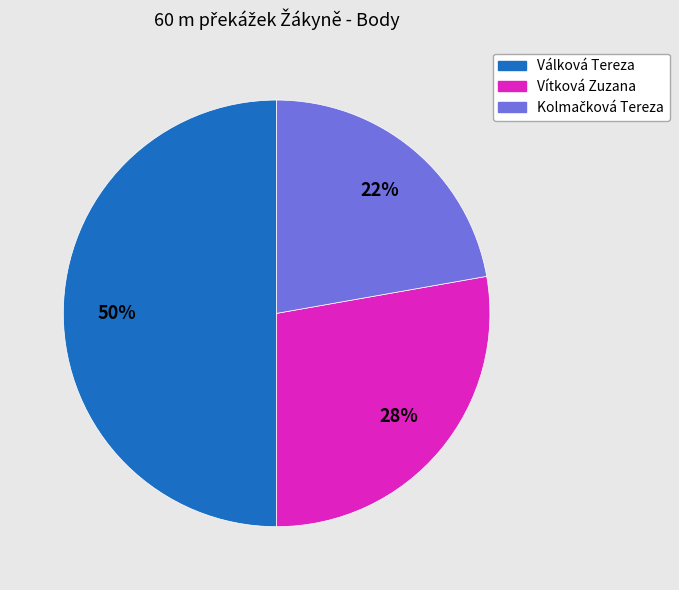

True or false: Vítková Zuzana accounts for 28% of the total.

True